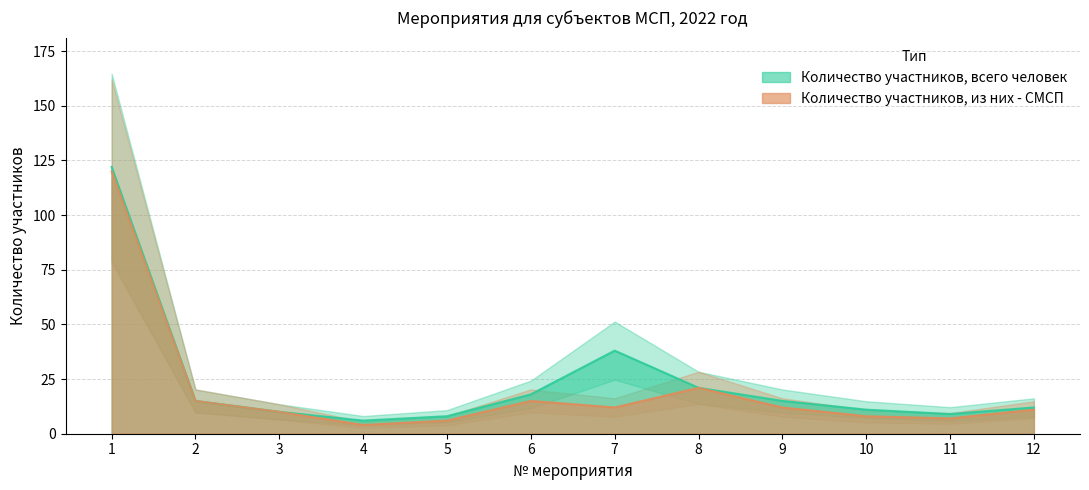

True or false: Количество участников, всего человек and Количество участников, из них - СМСП intersect in this chart.

False